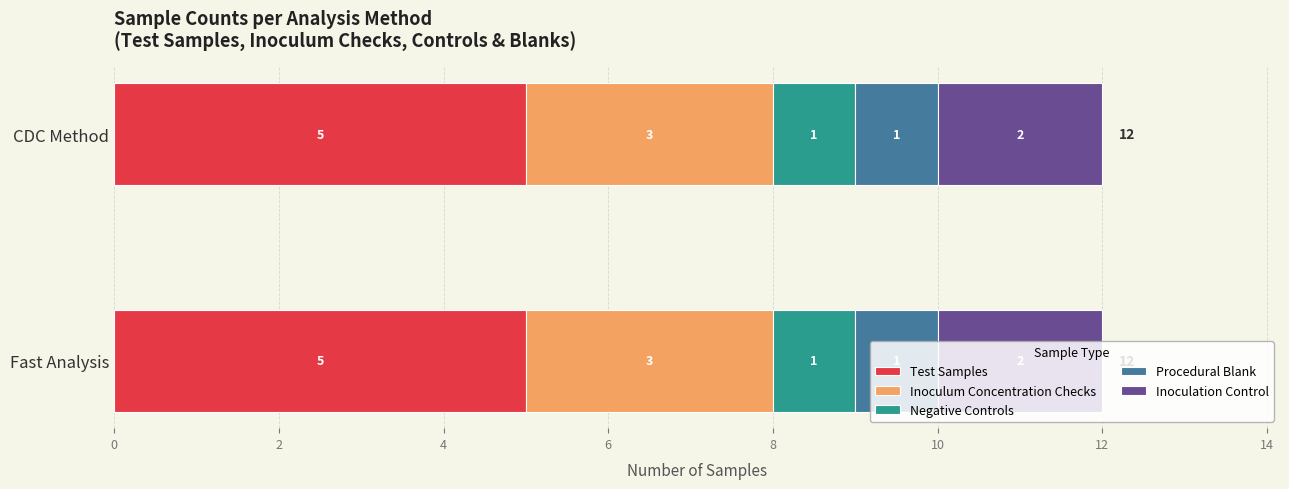

What is the total value across all series at Fast Analysis?

12